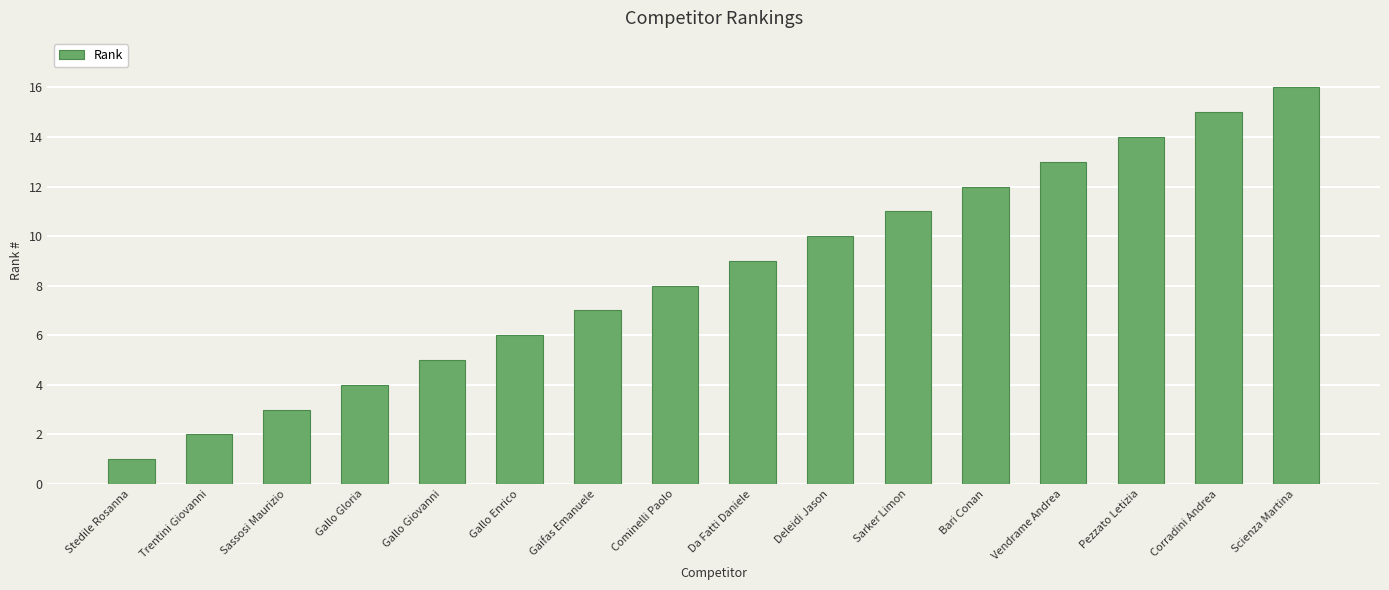

Is it true that the value at Vendrame Andrea is 7?

False